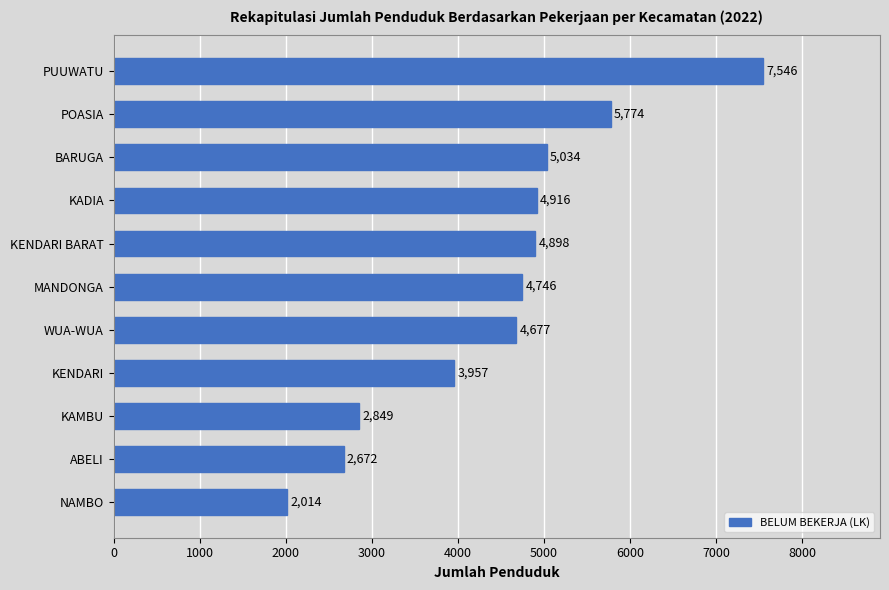

Read the value at KADIA, to the nearest 10.

4920